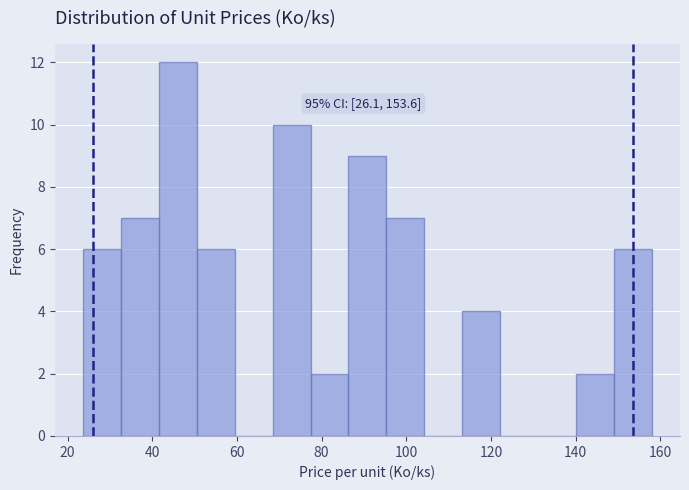

Which range on the x-axis has the tallest bar?

42 to 50